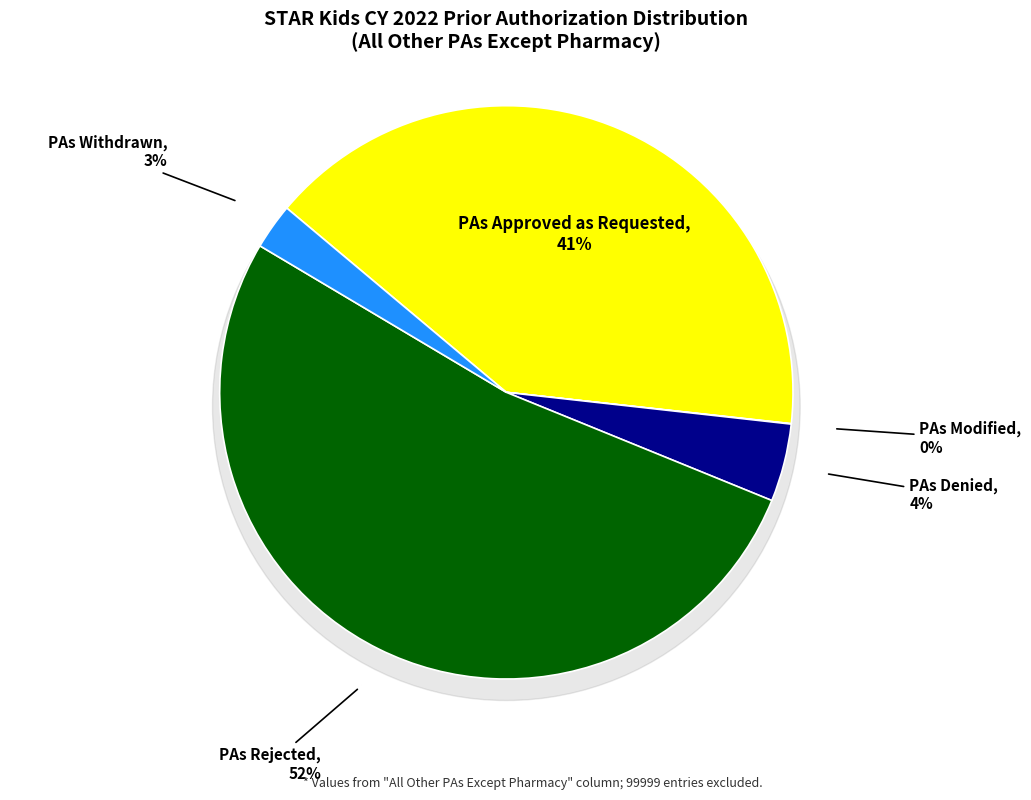

How many slices are in this pie chart?

5